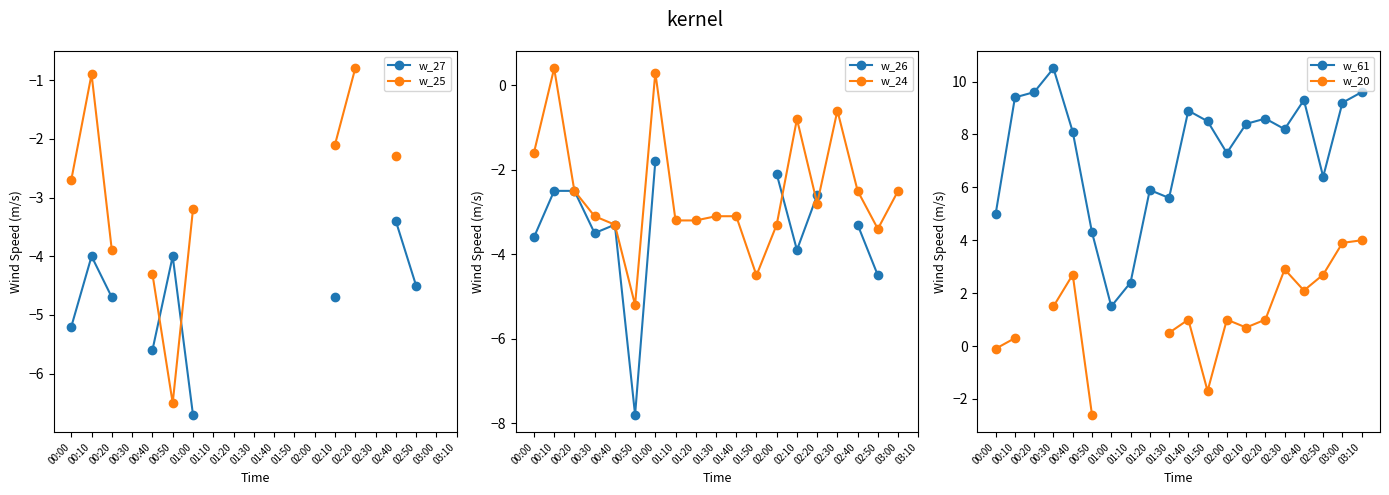

True or false: w_61 has more than 0 points higher than both neighbors.

True